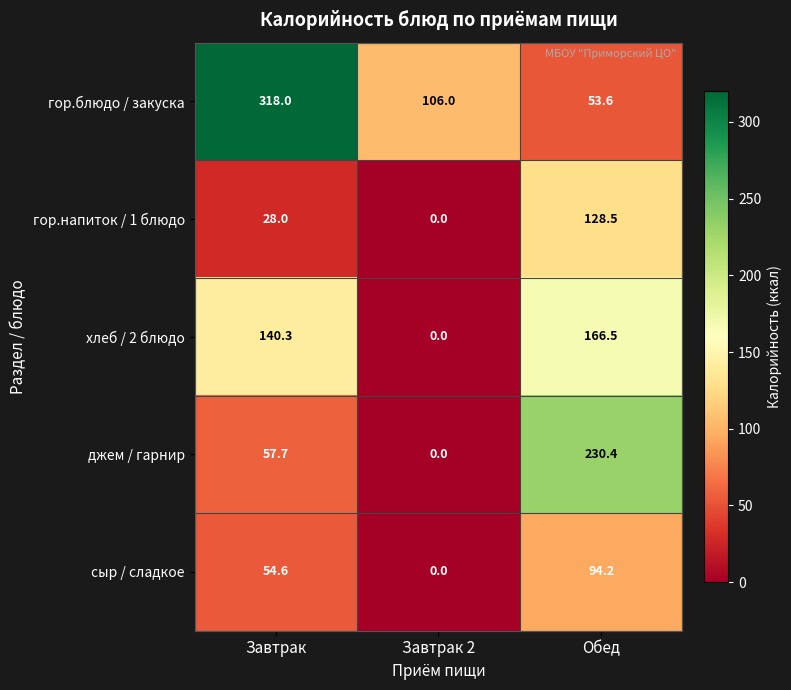

What is the highest value of the хлеб / 2 блюдо series?

166.5